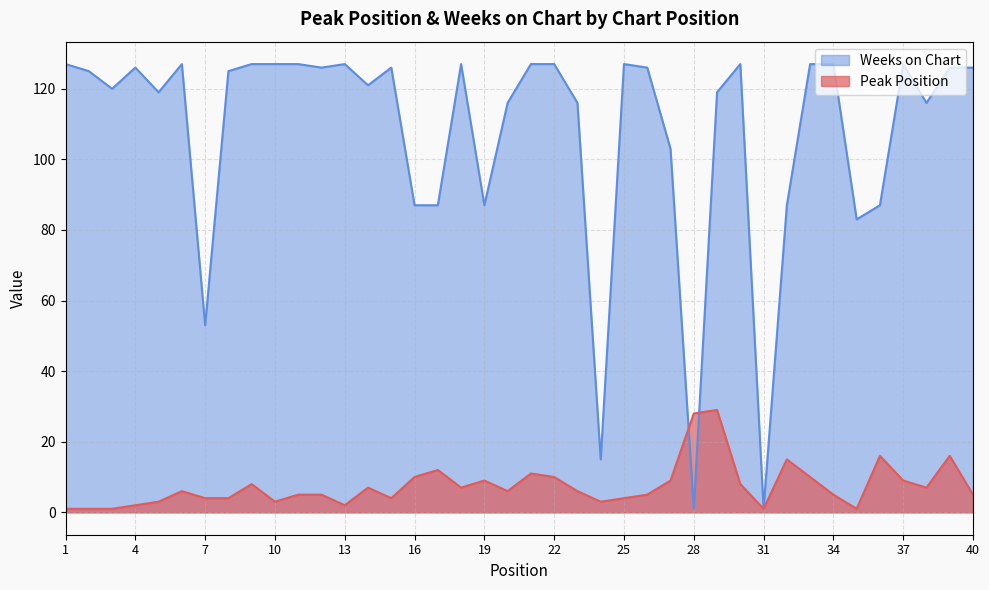

The Peak Position series shows 6 at 15. True or false?

False